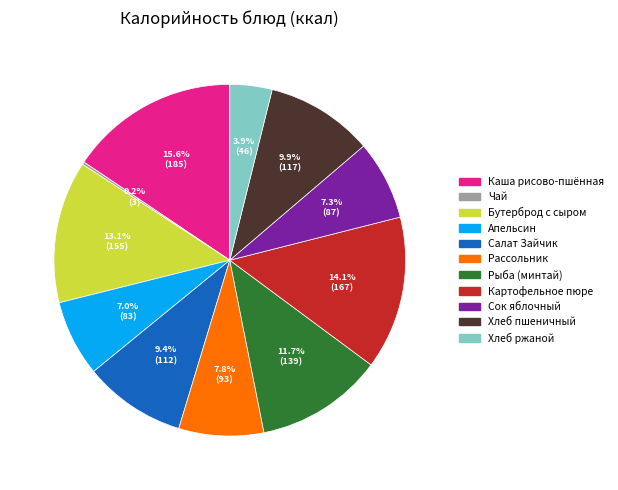

Does Салат Зайчик account for over 50% of the chart?

No